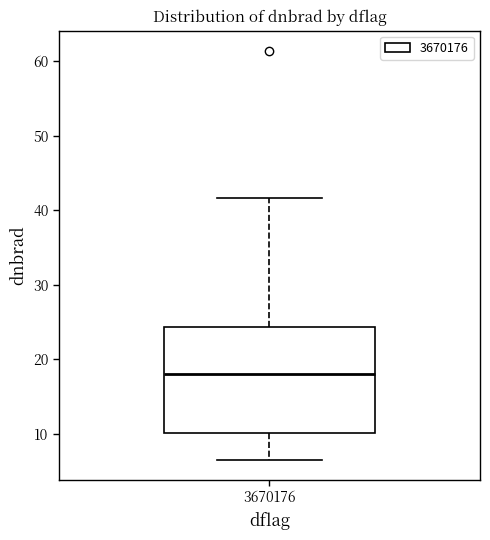

Where is the upper edge of the box at x = 3670176 on the y-axis? The values are not printed on the chart, so give them approximately, as read against the axis.

24